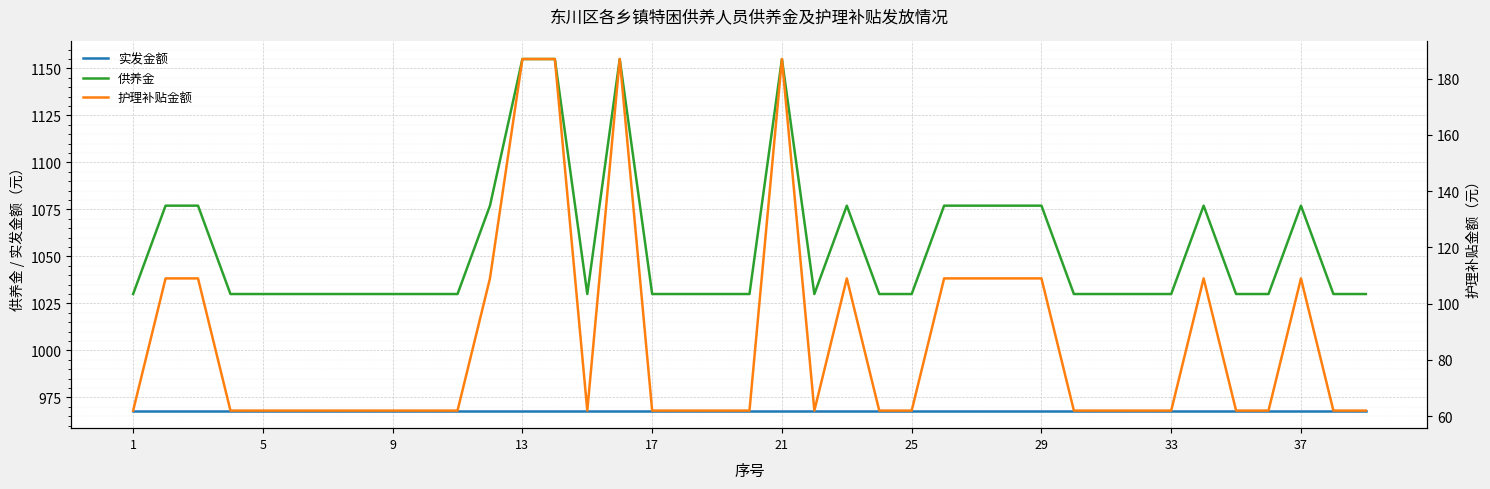

True or false: 实发金额 and 供养金 cross at least once.

False